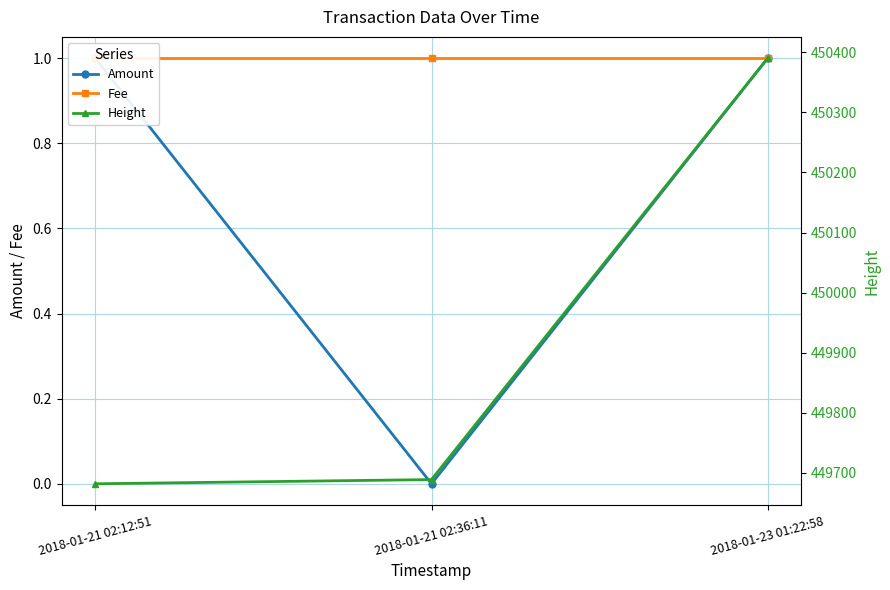

What is the approximate value of Height at 2018-01-21 02:12:51, to the nearest 10?

449680